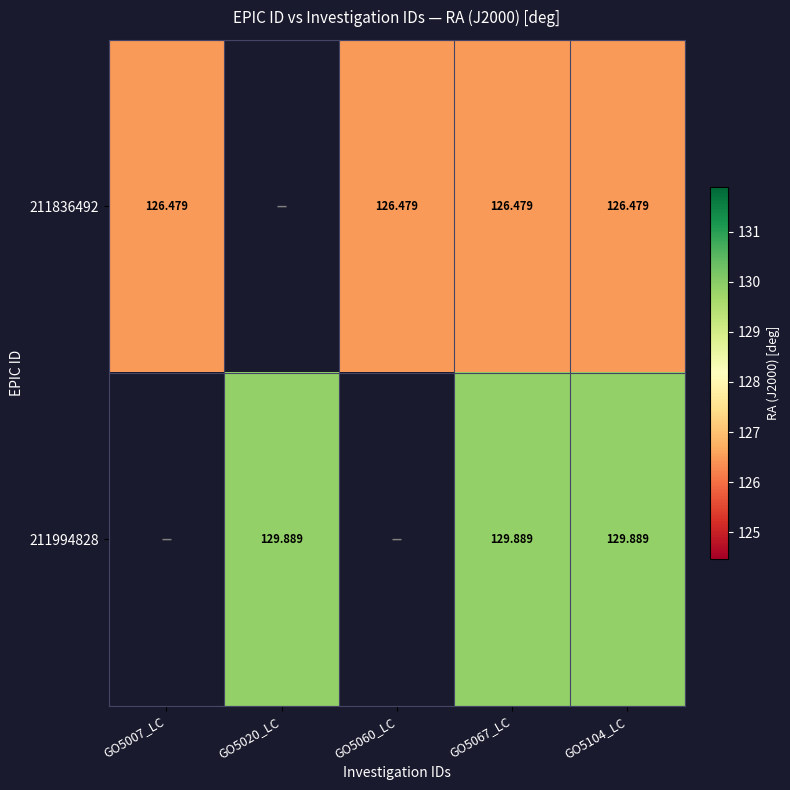

Which series has the largest range (max minus min)?

211836492